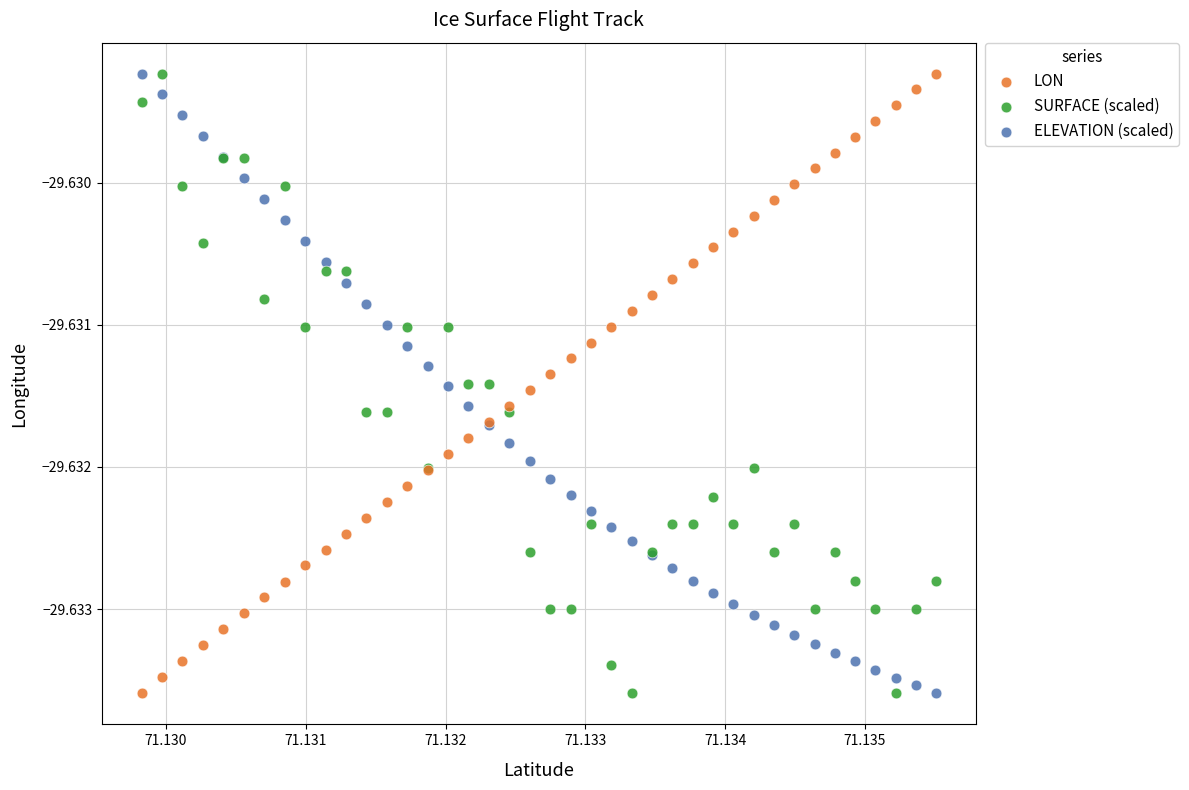

What are all the series names shown in the legend?

LON, SURFACE (scaled), ELEVATION (scaled)